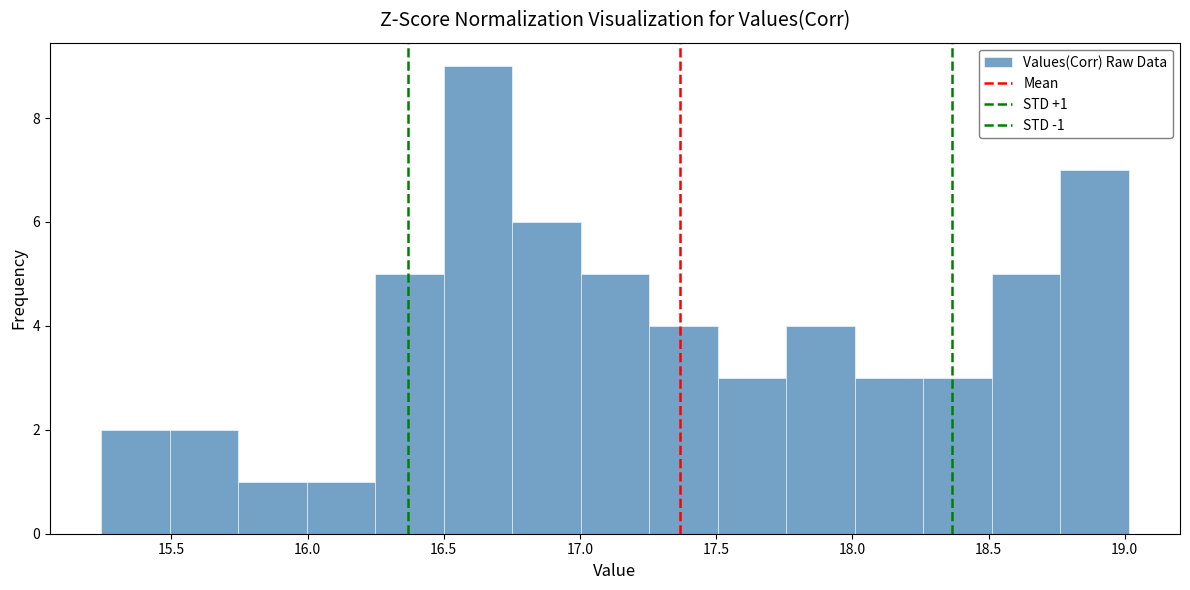

Which range on the x-axis has the tallest bar?

16.50 to 16.75